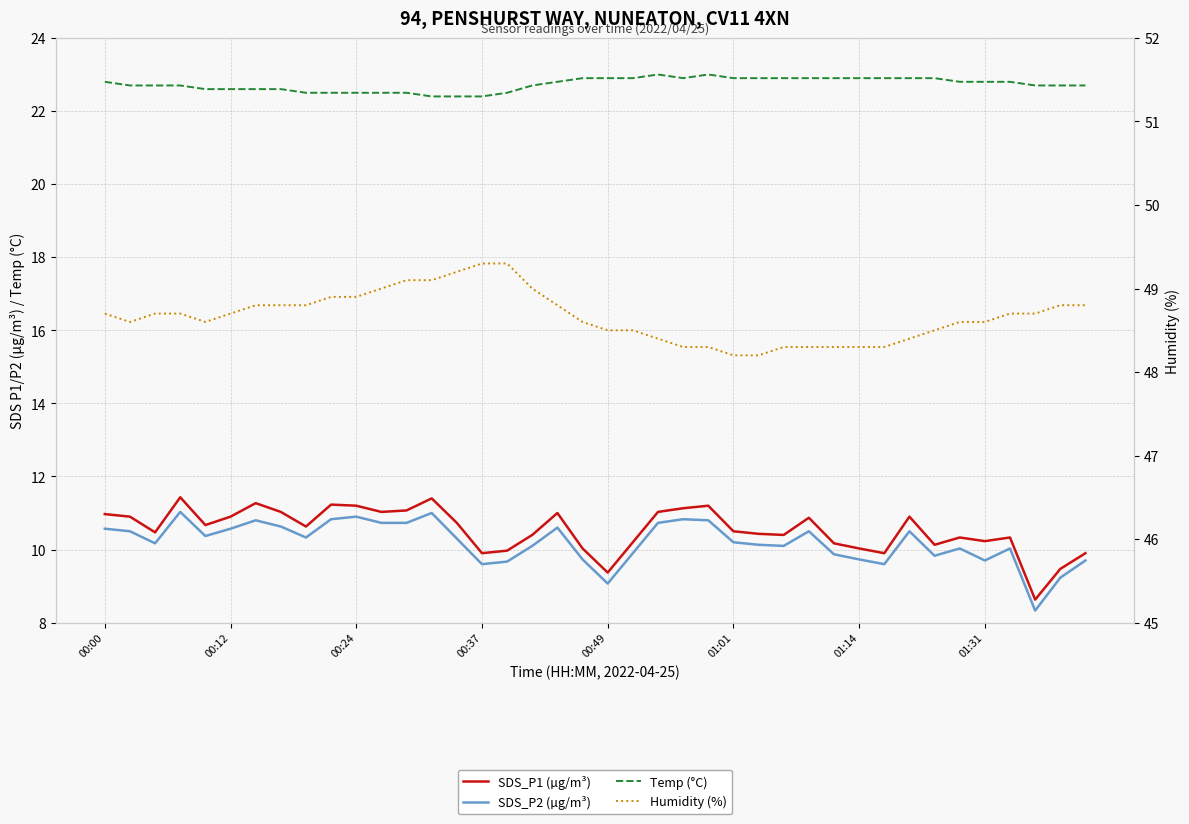

The value of SDS_P2 (µg/m³) at 00:37 is 9.6. True or false?

True